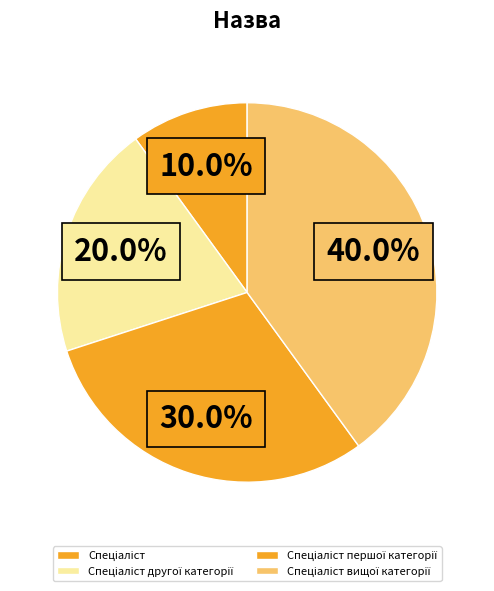

What is the change in value from Спеціаліст to Спеціаліст вищої категорії?

+3